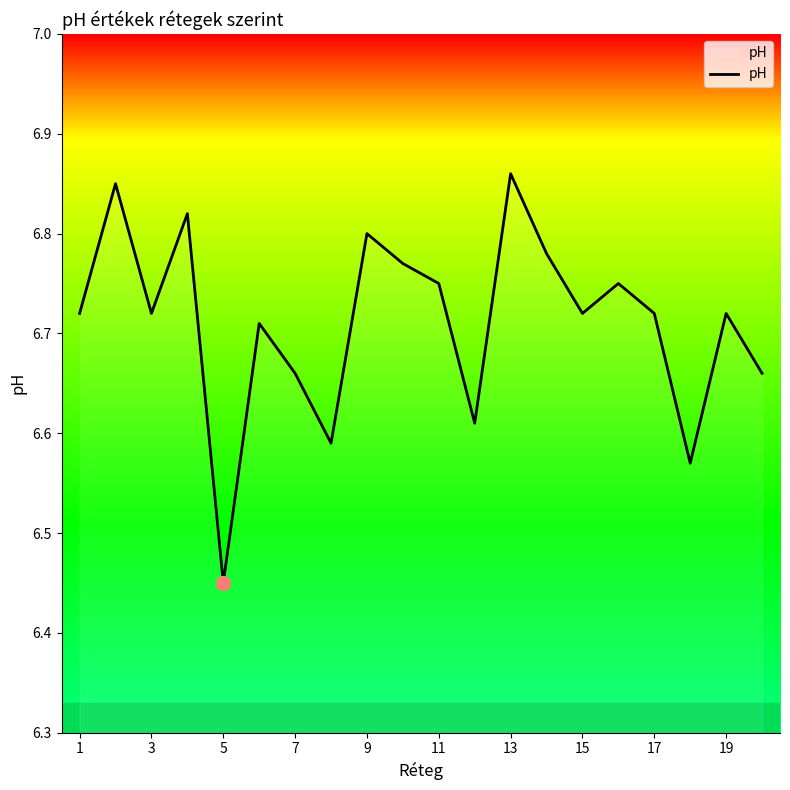

How many lines are shown in the chart?

1